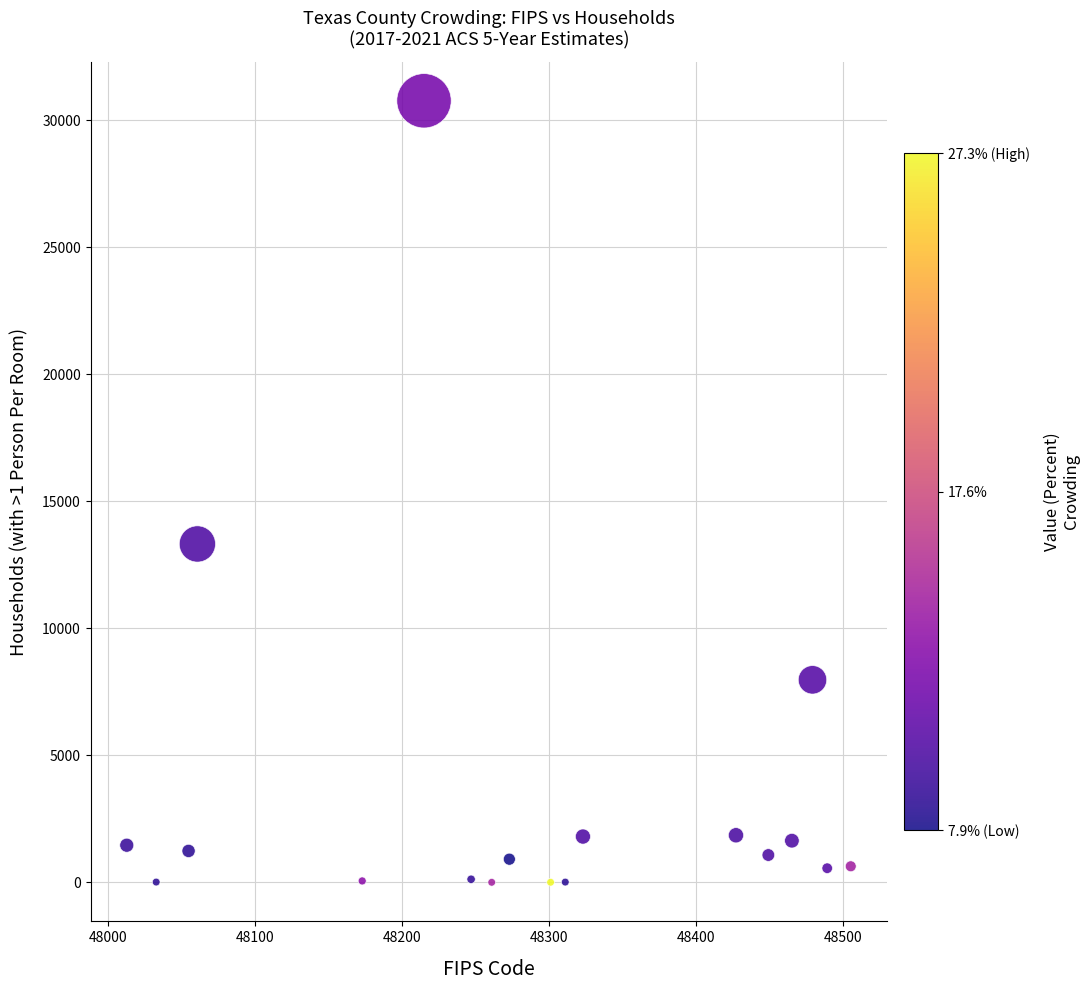

What is the range of X values (max minus min)?

492